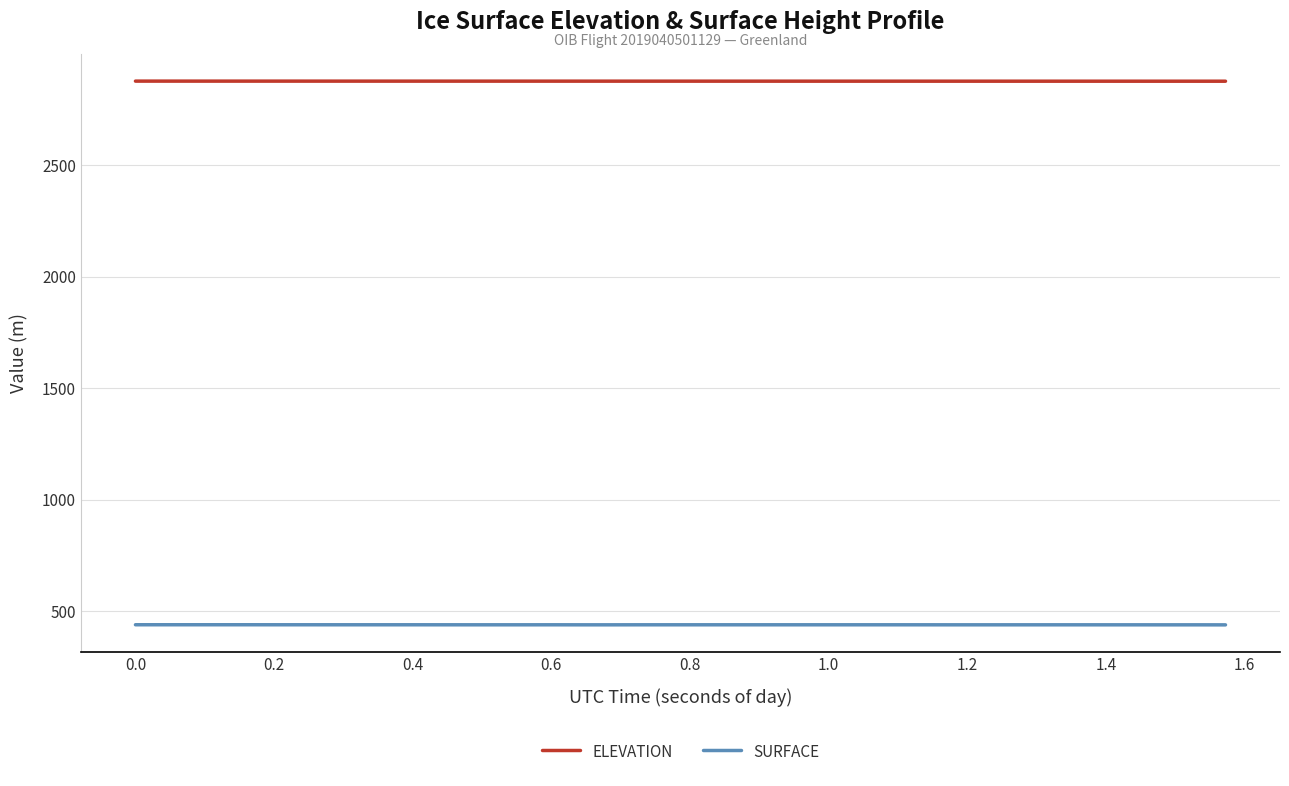

Which series has the largest total across all categories?

ELEVATION